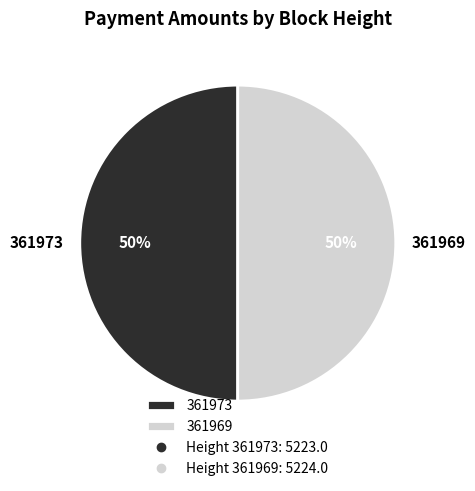

Is it true that 361973 is 50% of the pie?

True